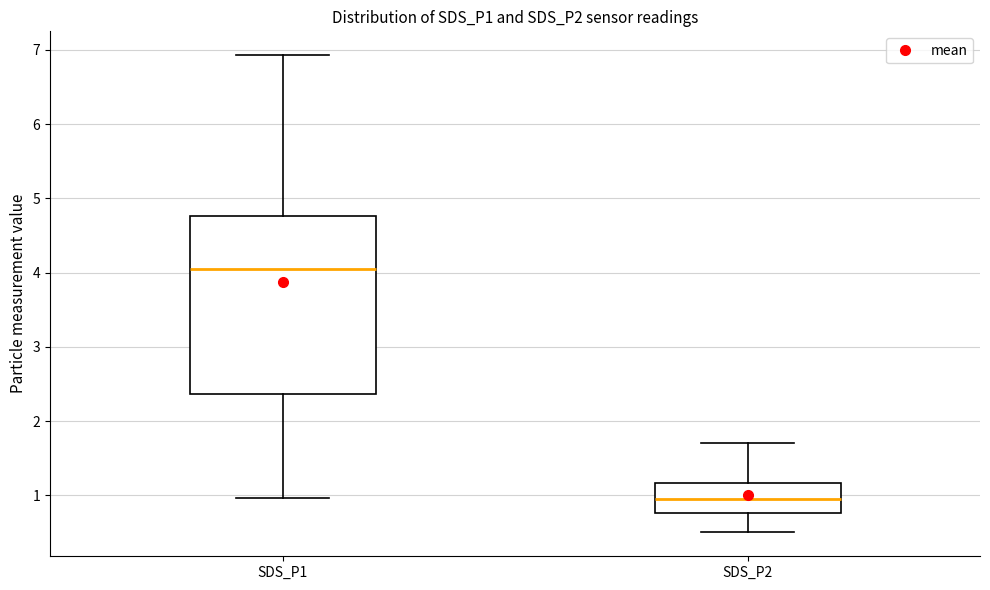

Which box's median line is the lowest?

SDS_P2